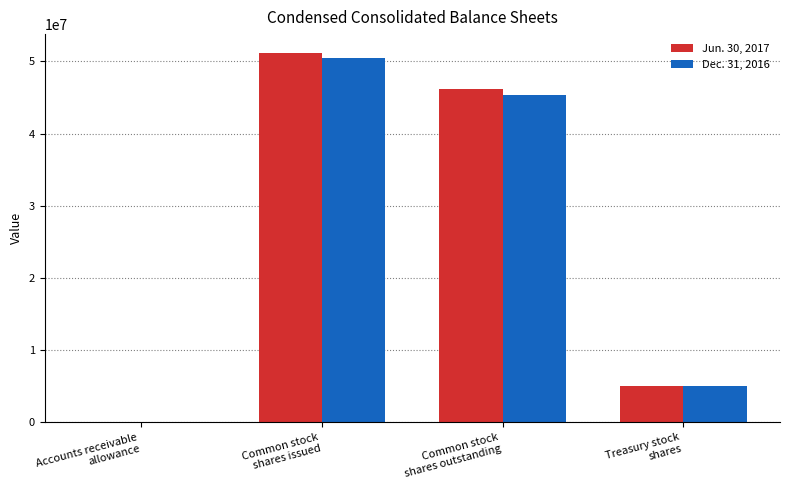

Does the chart contain stacked bars?

No